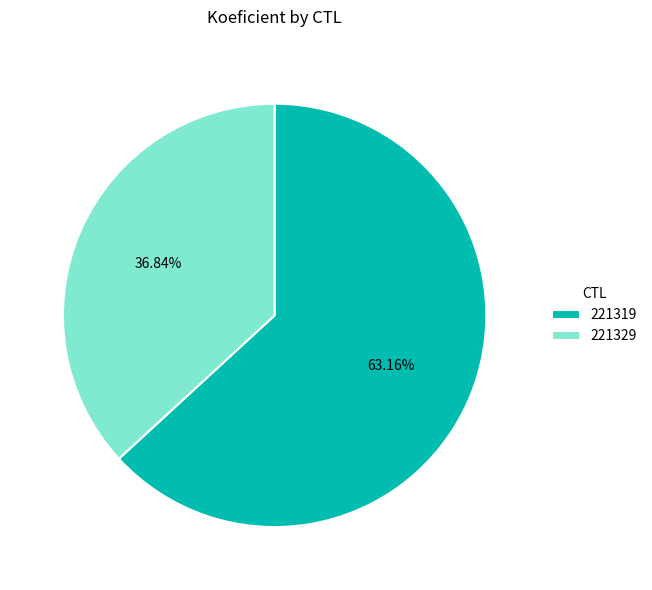

How many slices are in this pie chart?

2